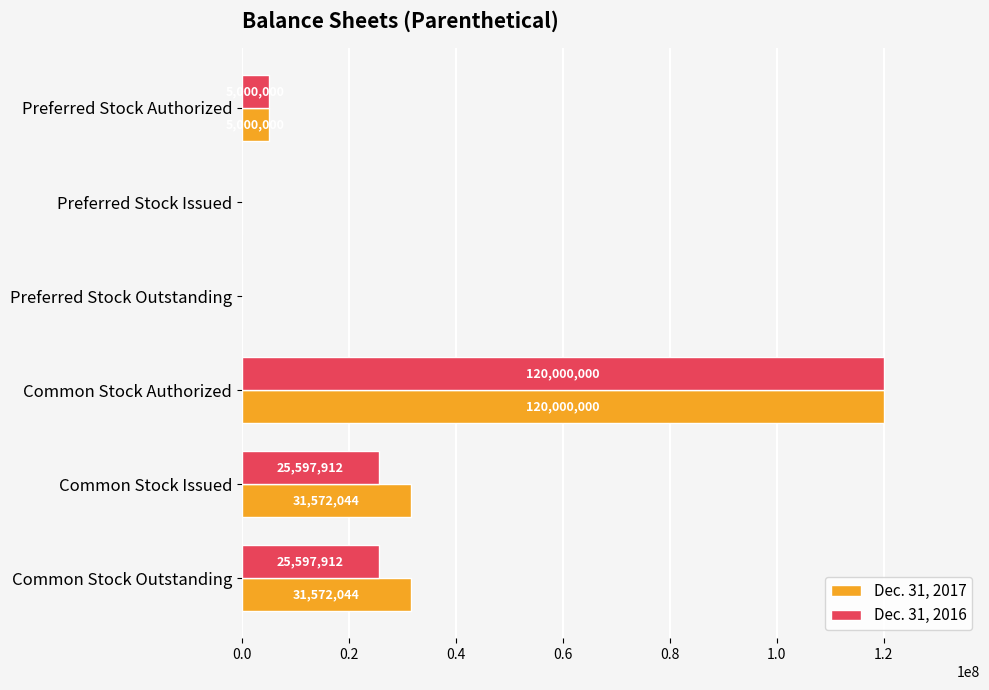

What is the sum of all Dec. 31, 2017 values?

188144088